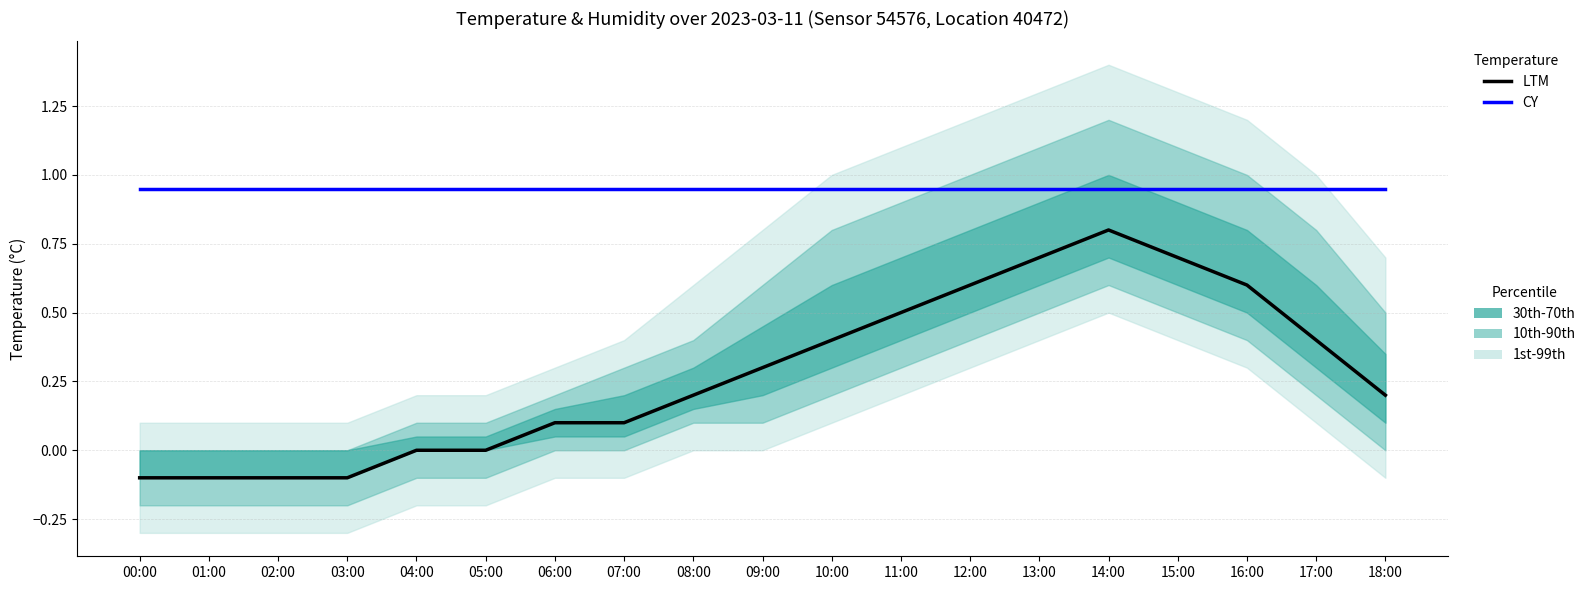

How many lines are shown in the chart?

2